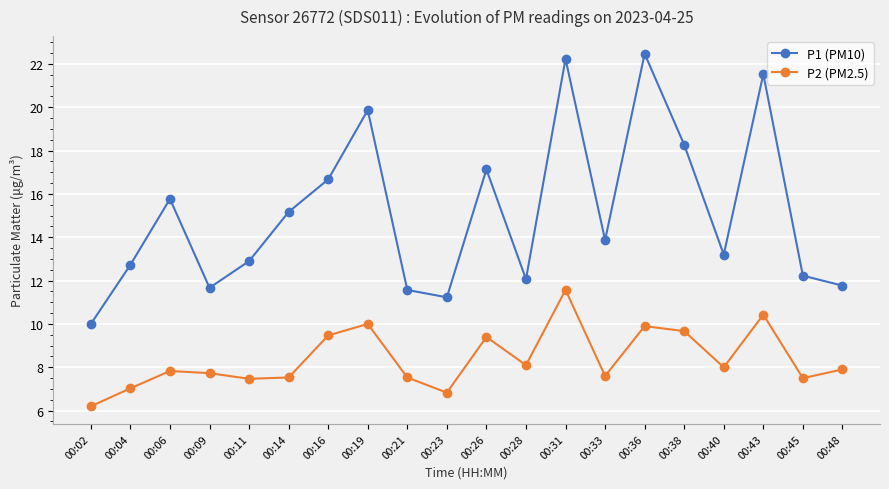

Which label corresponds to the largest value in the chart?

00:36